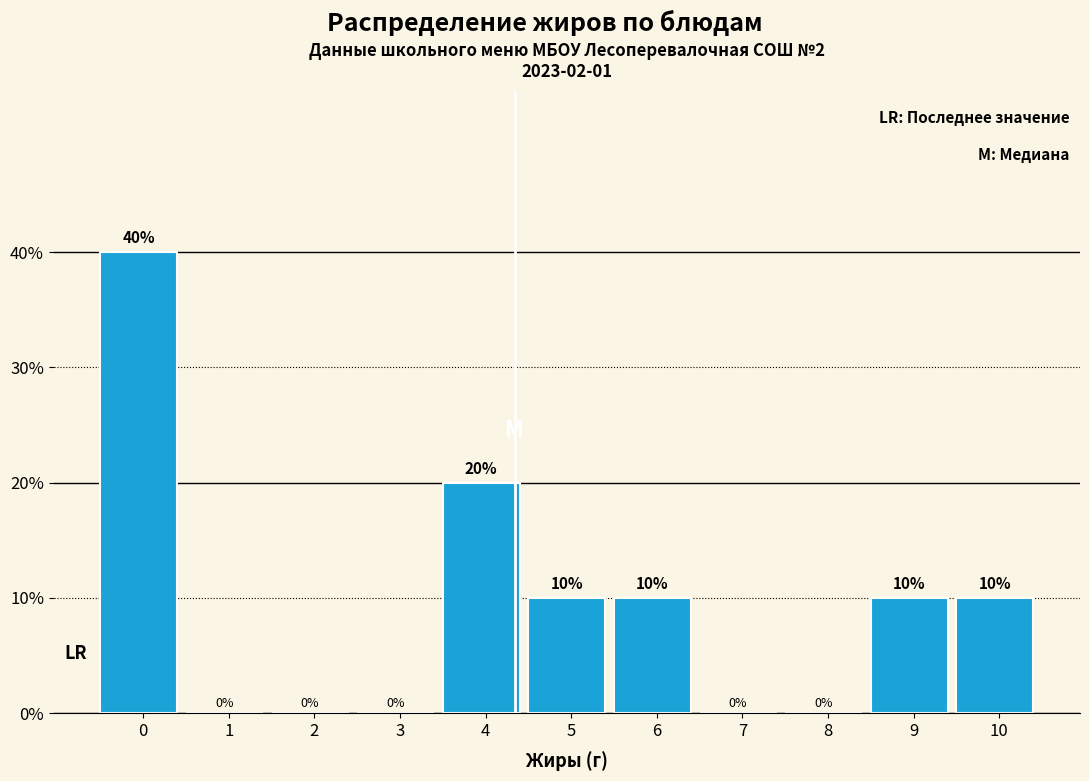

Reading left to right, transcribe all the data shown in this chart.

0=40	1=0	2=0	3=0	4=20	5=10	6=10	7=0	8=0	9=10	10=10